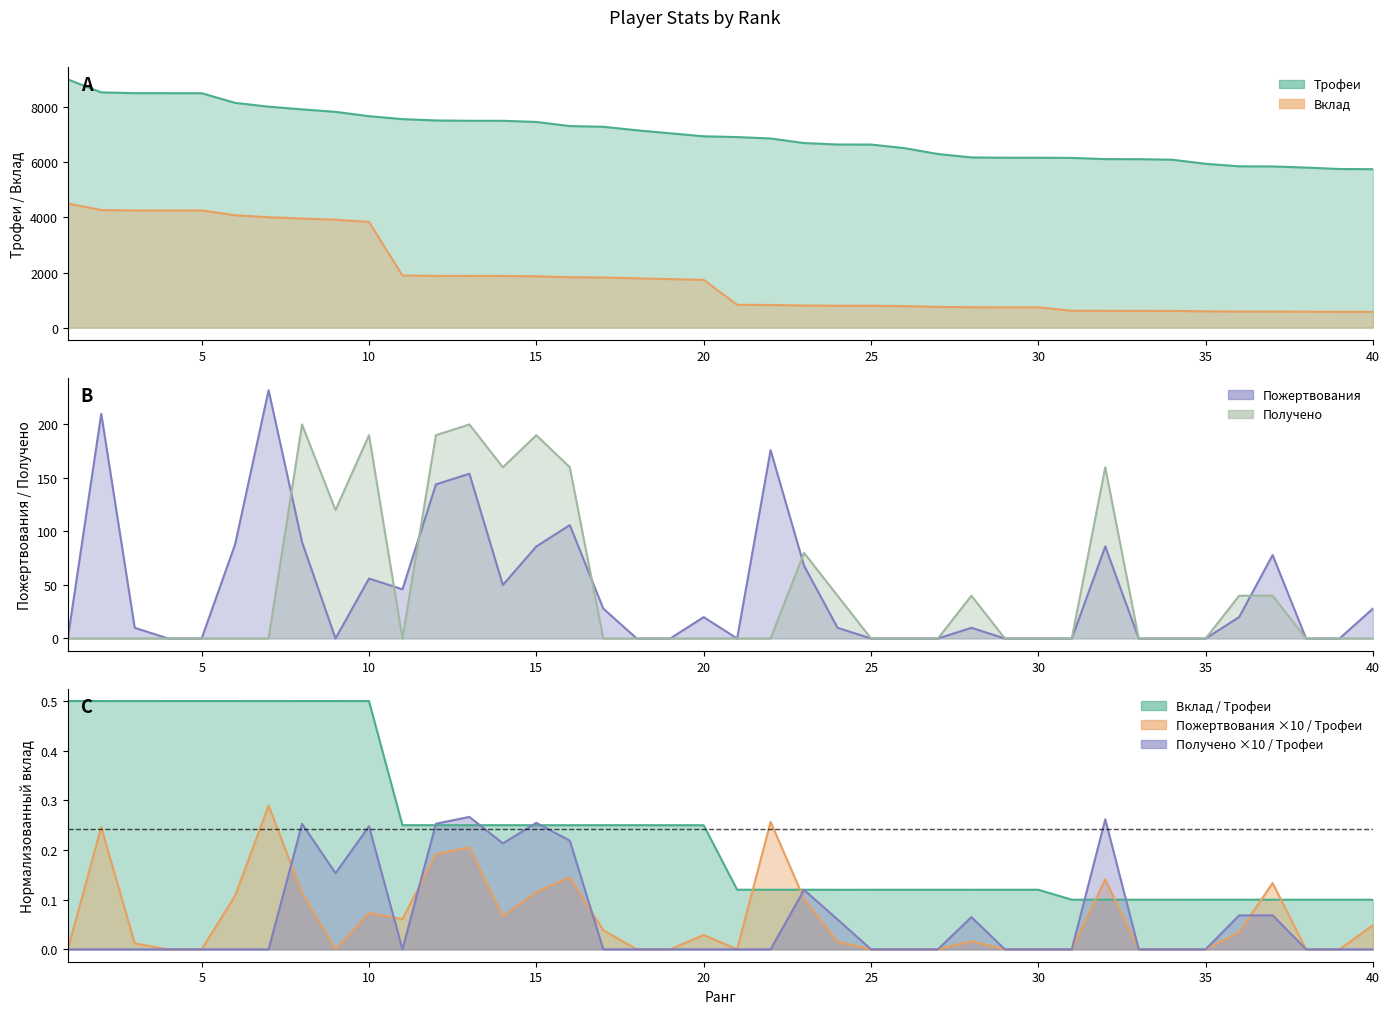

At which label is Пожертвования closest to 116?

16